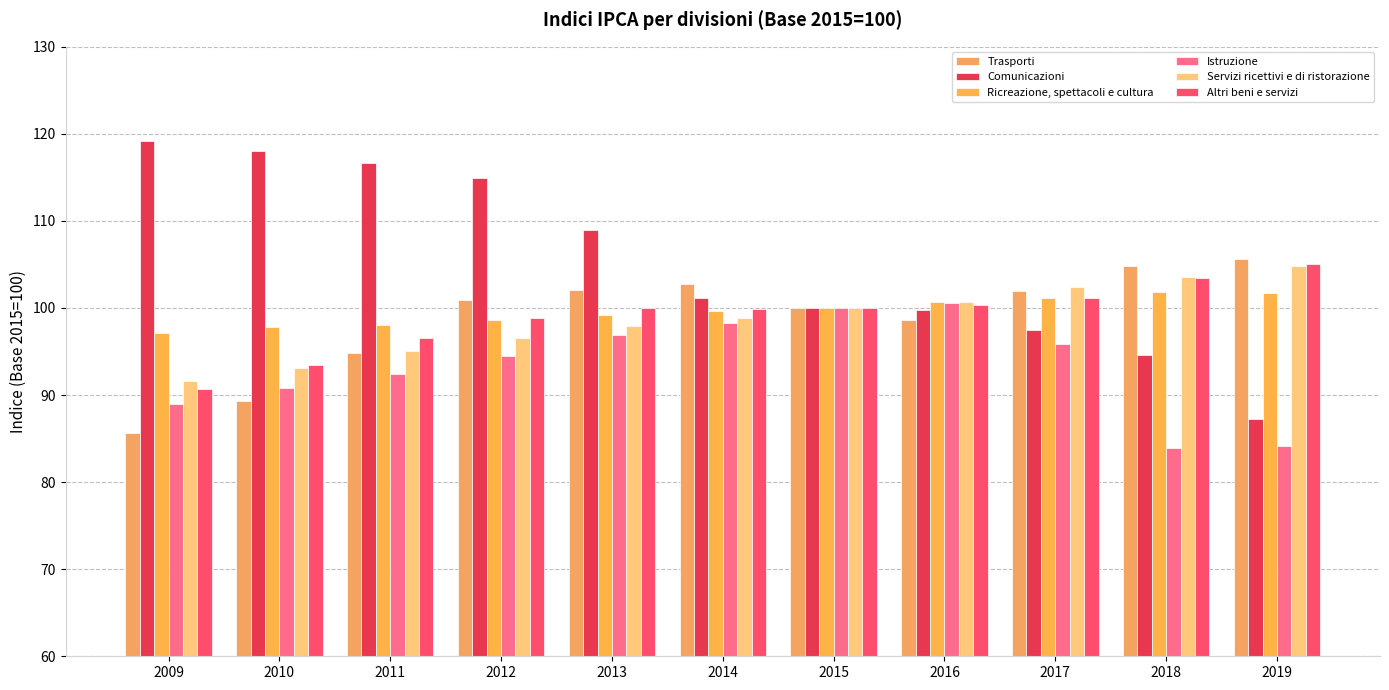

At how many categories does at least one series exceed 104?

7